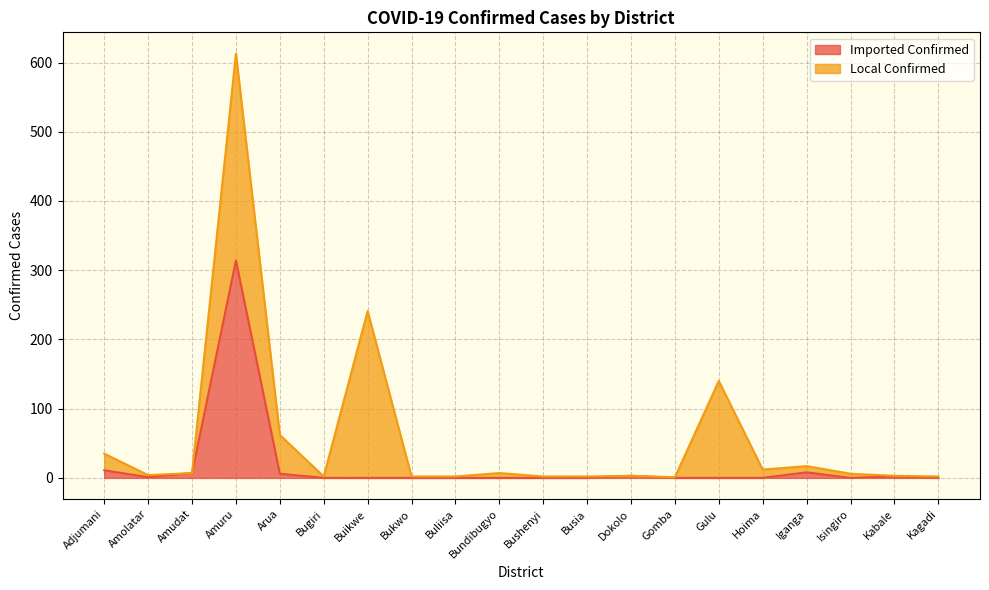

True or false: there are more than 1 points higher than both neighbors.

True